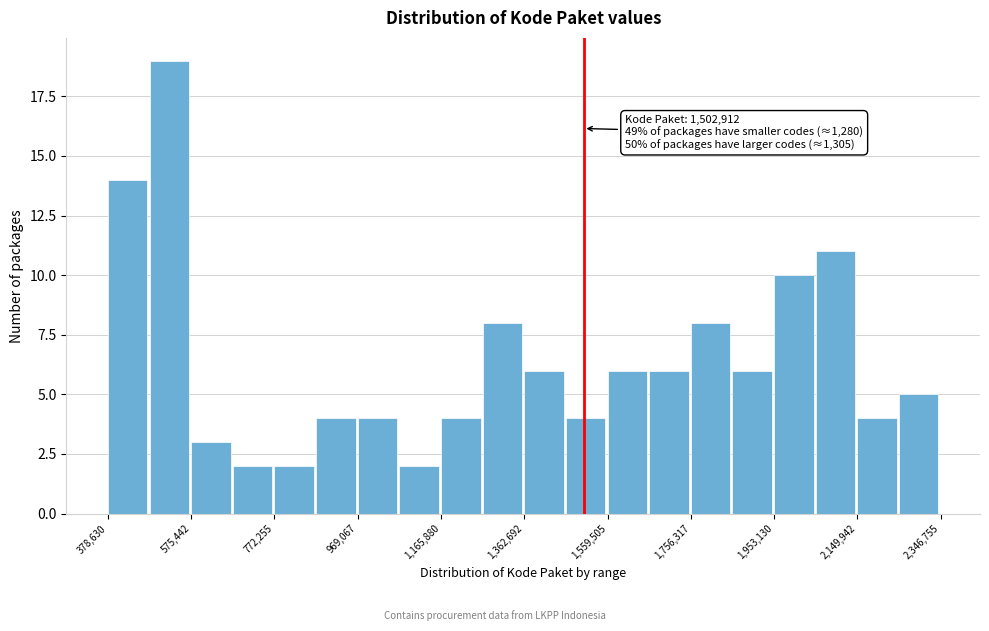

Over which range of the x-axis is the bar tallest?

480000 to 580000